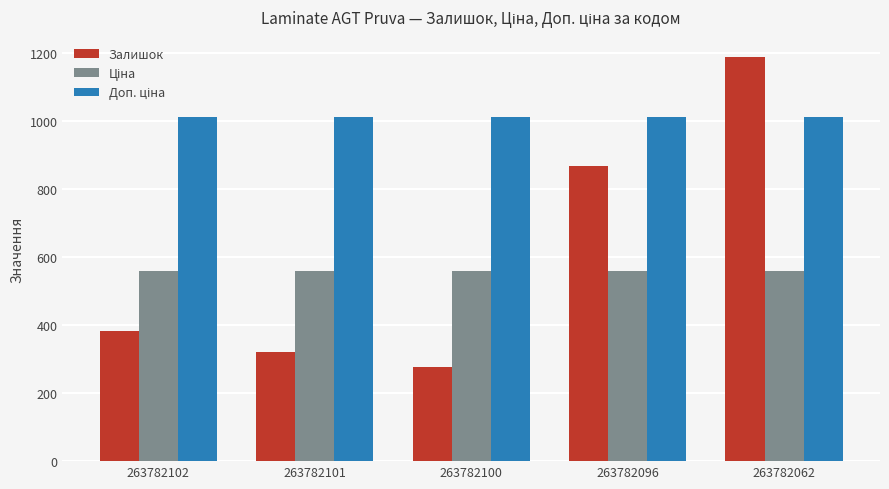

How many series are shown in this chart?

3